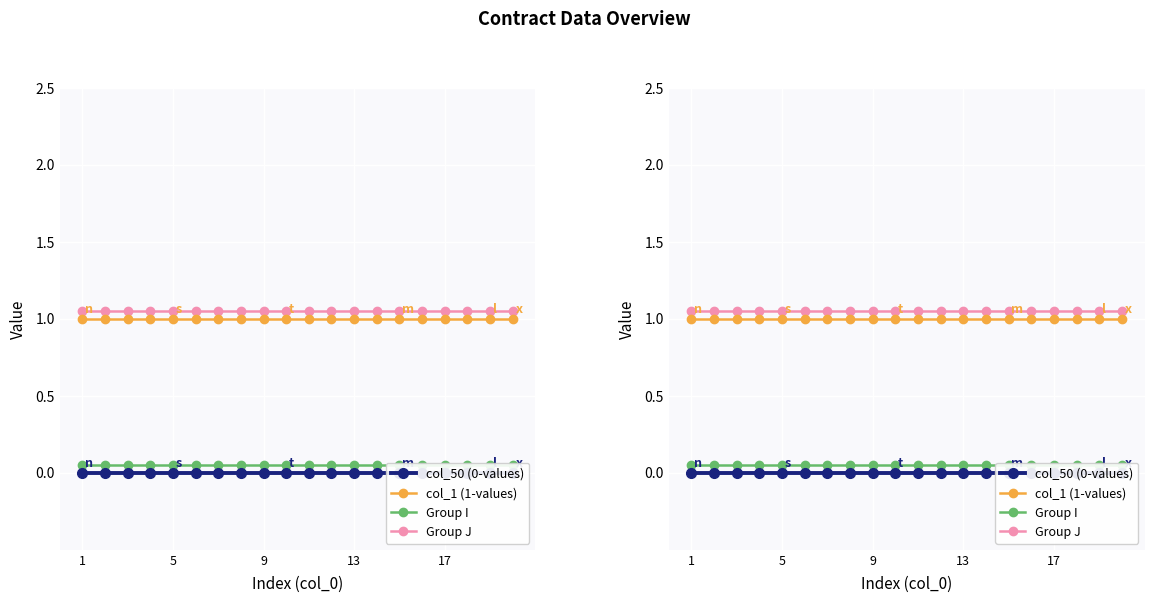

Rank the series by their maximum value, from lowest to highest.

col_50 (0-values), Group I, col_1 (1-values), Group J